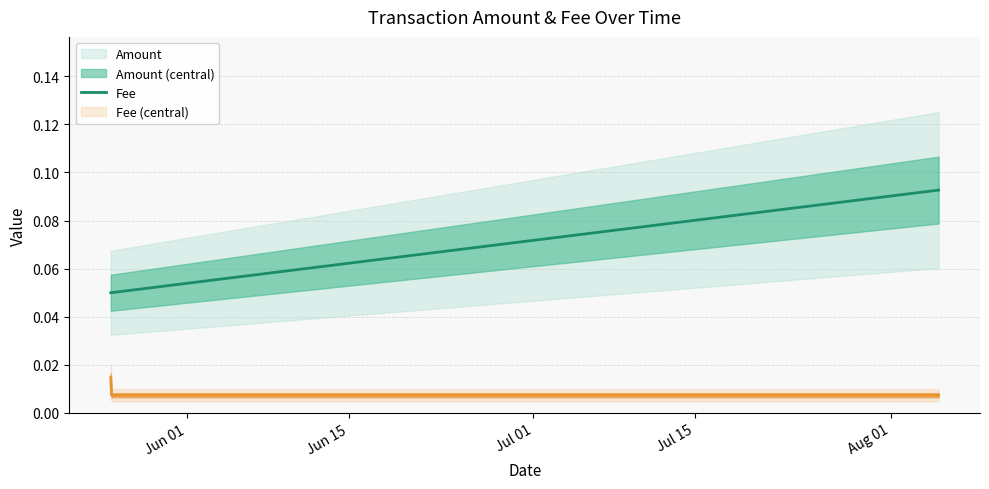

What is the total value across all series at Jun 15?

0.1